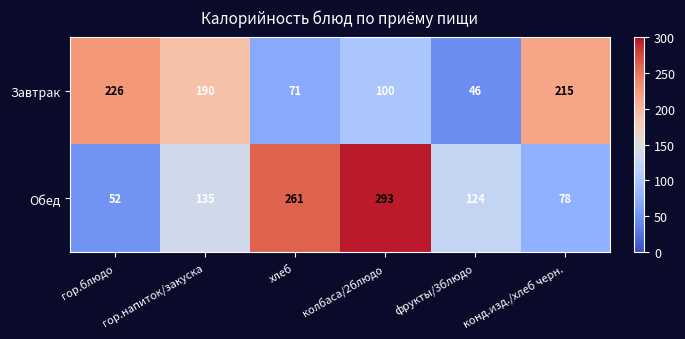

Rank the series by their maximum value, from lowest to highest.

Завтрак, Обед